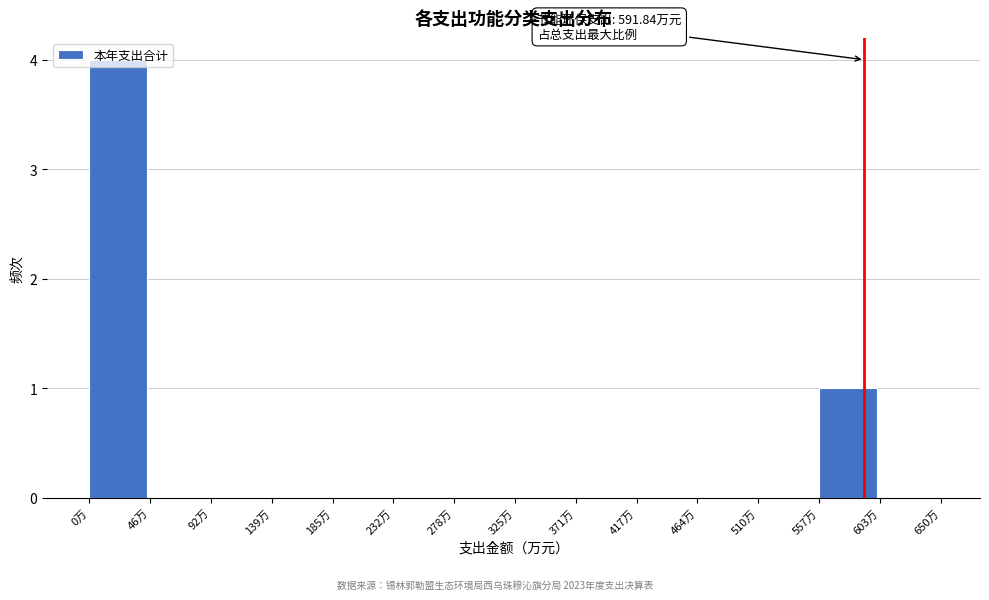

Which range on the x-axis has the tallest bar?

0 to 45